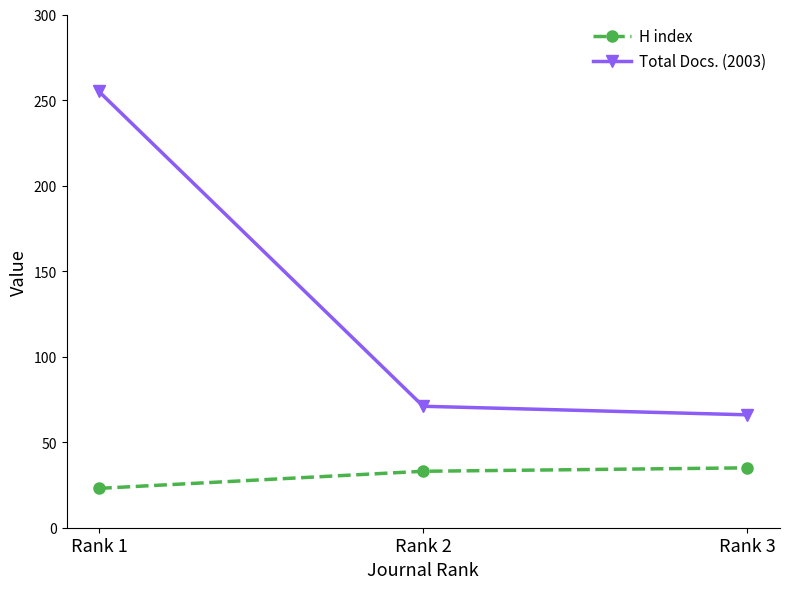

The value of Total Docs. (2003) at Rank 1 is 415. True or false?

False